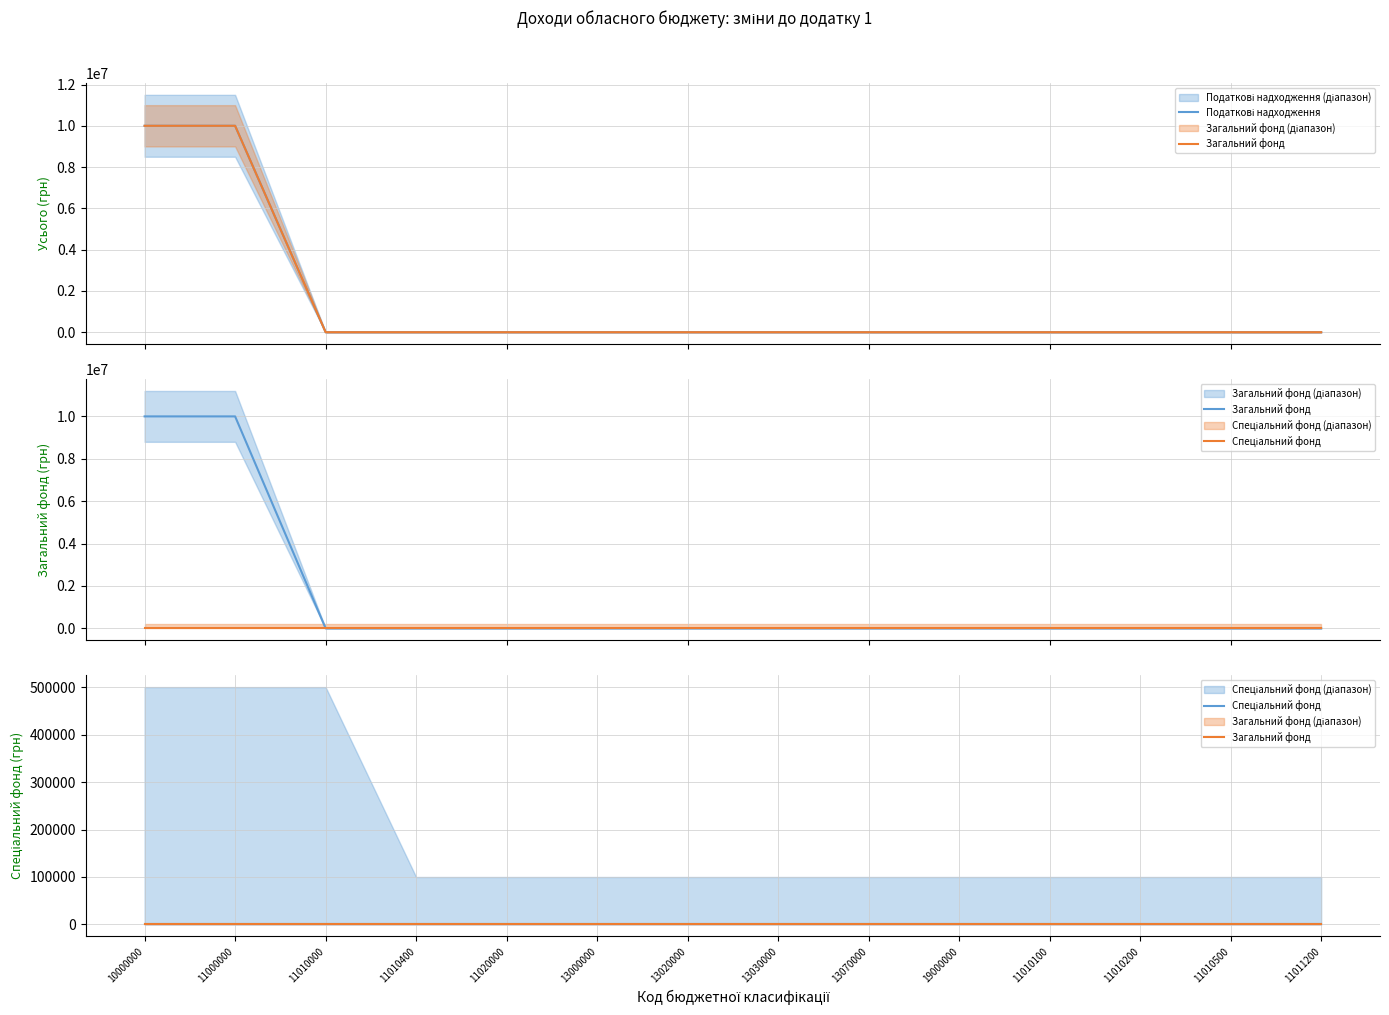

How many distinct data groups are displayed?

3